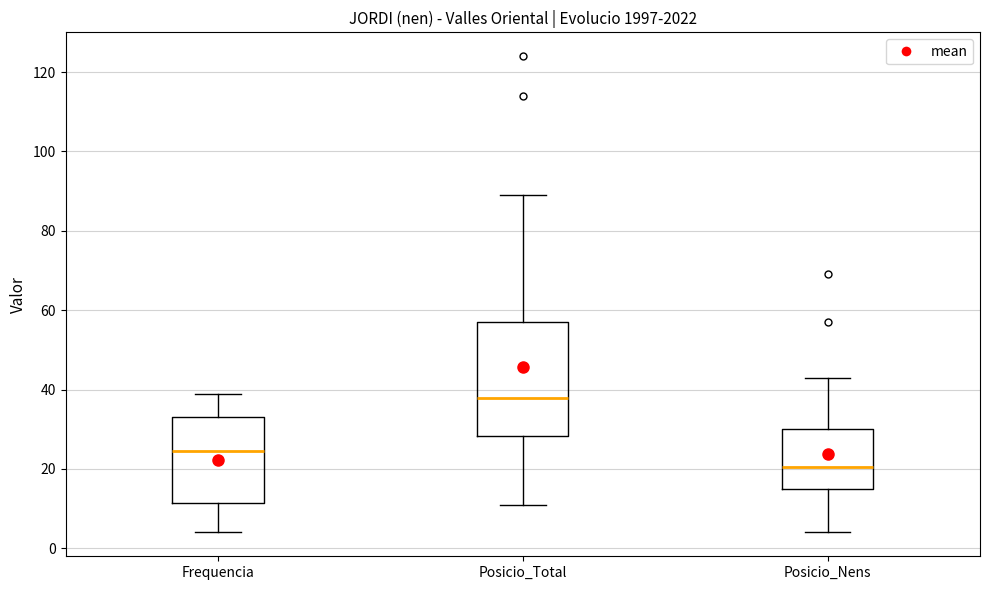

Which box has the lowest median line?

Posicio_Nens